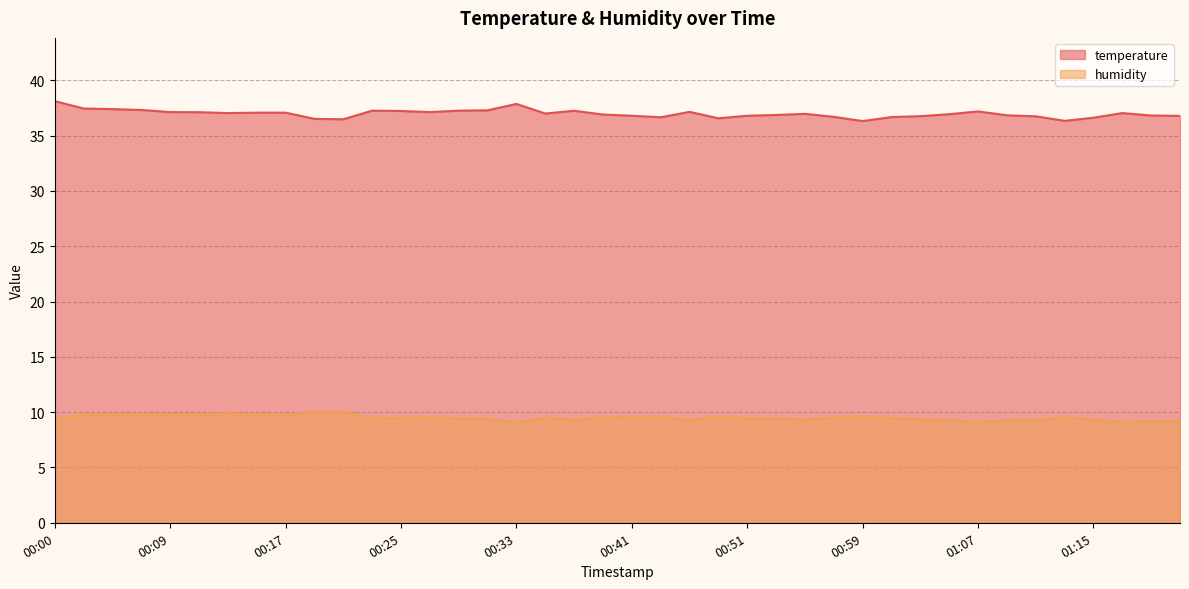

Which series has the widest spread of values?

temperature